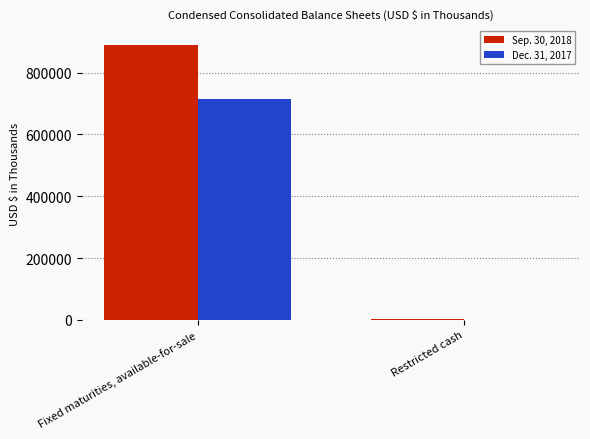

Which series has the largest total across all categories?

Sep. 30, 2018